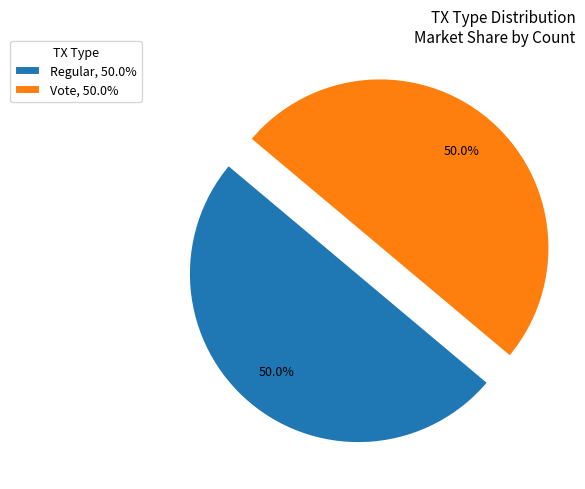

What percentage is NOT represented by Vote, 50.0%?

50.0%